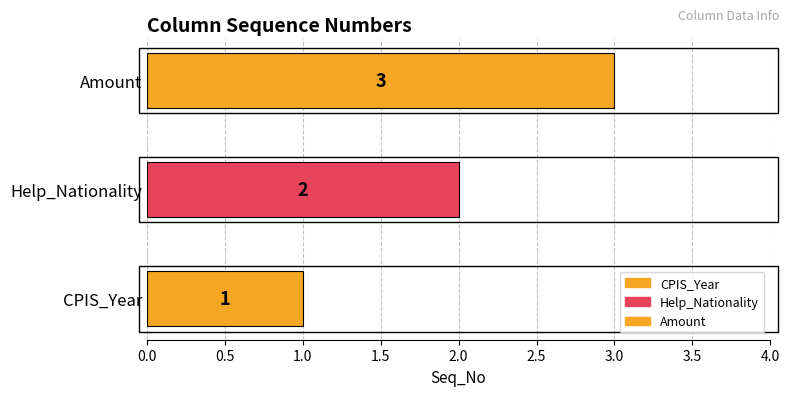

How many values are below 2?

1